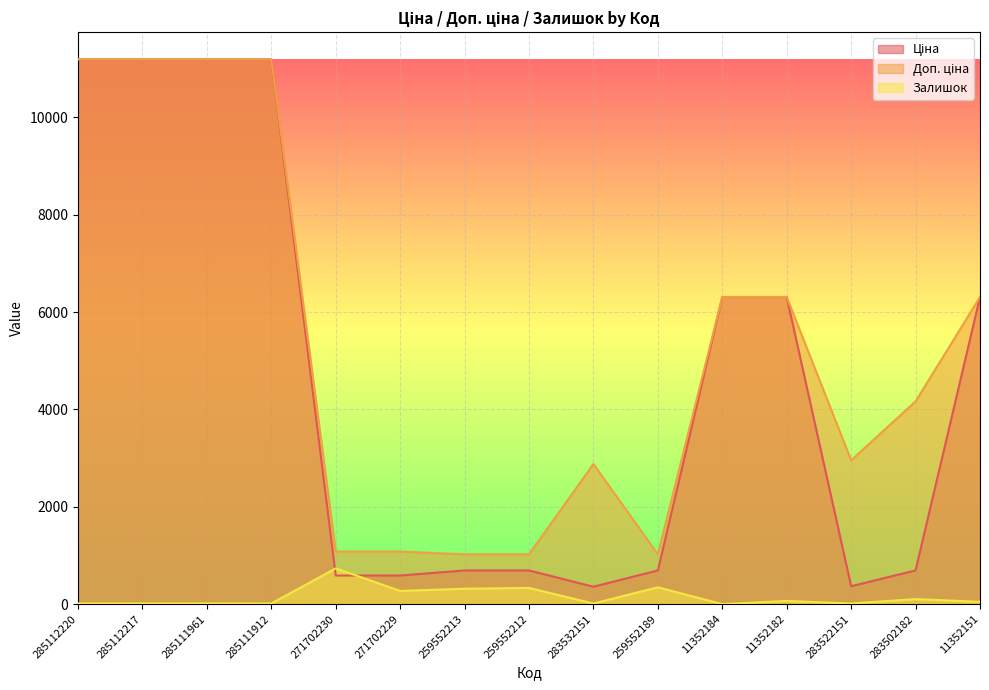

Rank the categories by Ціна value from highest to lowest.

285112220, 285112217, 285111961, 285111912, 11352184, 11352182, 11352151, 283502182, 259552213, 259552212, 259552189, 271702230, 271702229, 283522151, 283532151